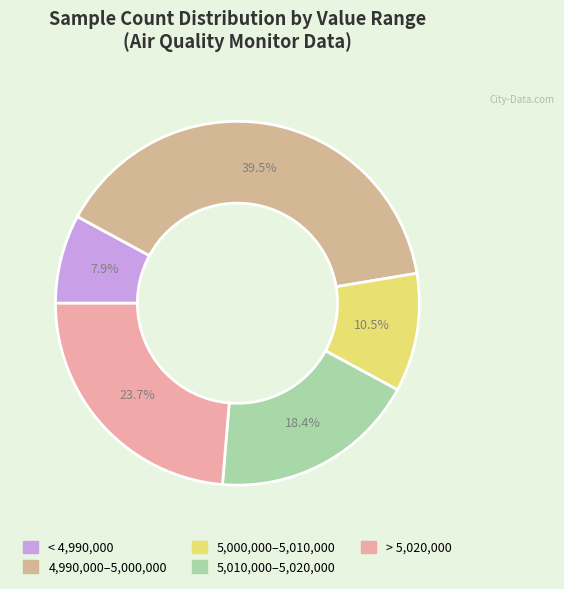

Count the number of slices in the pie.

5